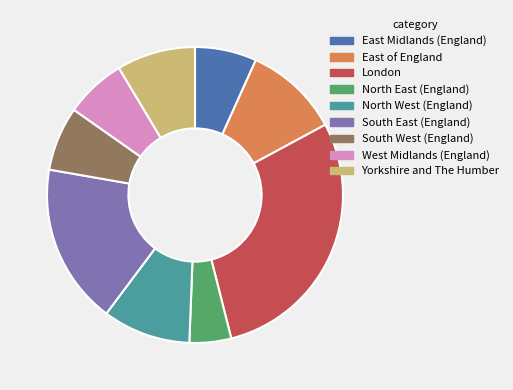

What is the ratio of the value at London to the value at West Midlands (England)?

4.4